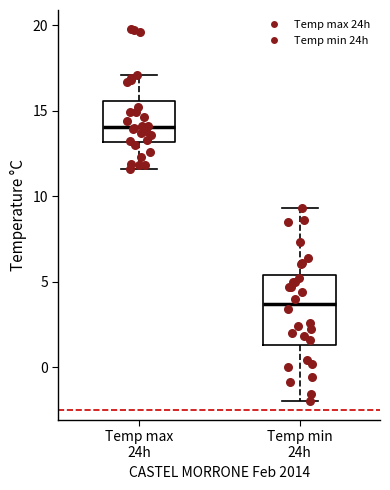

Reading left to right, read every box against the y-axis: the position of its median line, the range the box covers, and the ends of its whiskers. The values are not printed on the chart, so give them approximately, as read against the axis.

Temp max 24h: median 14.0, box 13.0 to 15.5, whiskers 11.5 to 17.0
Temp min 24h: median 3.5, box 1.5 to 5.5, whiskers -2.0 to 9.5